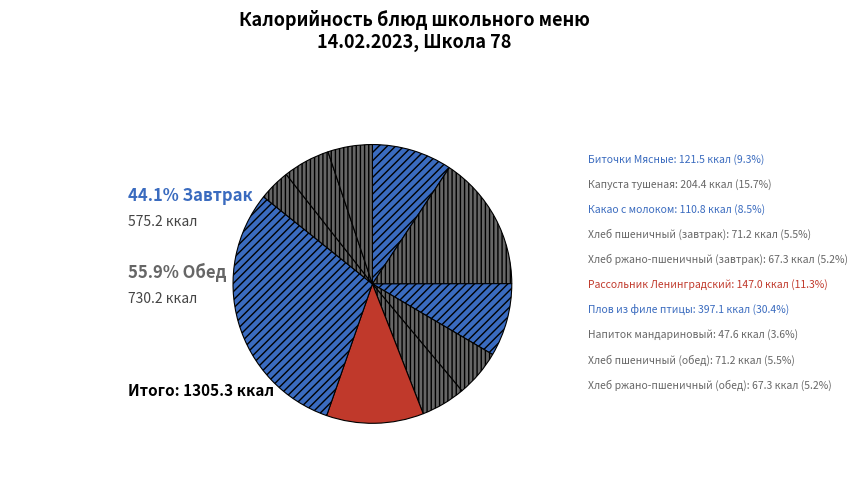

Is the sum of Биточки Мясные and Хлеб ржано-пшеничный (обед) greater than half?

No